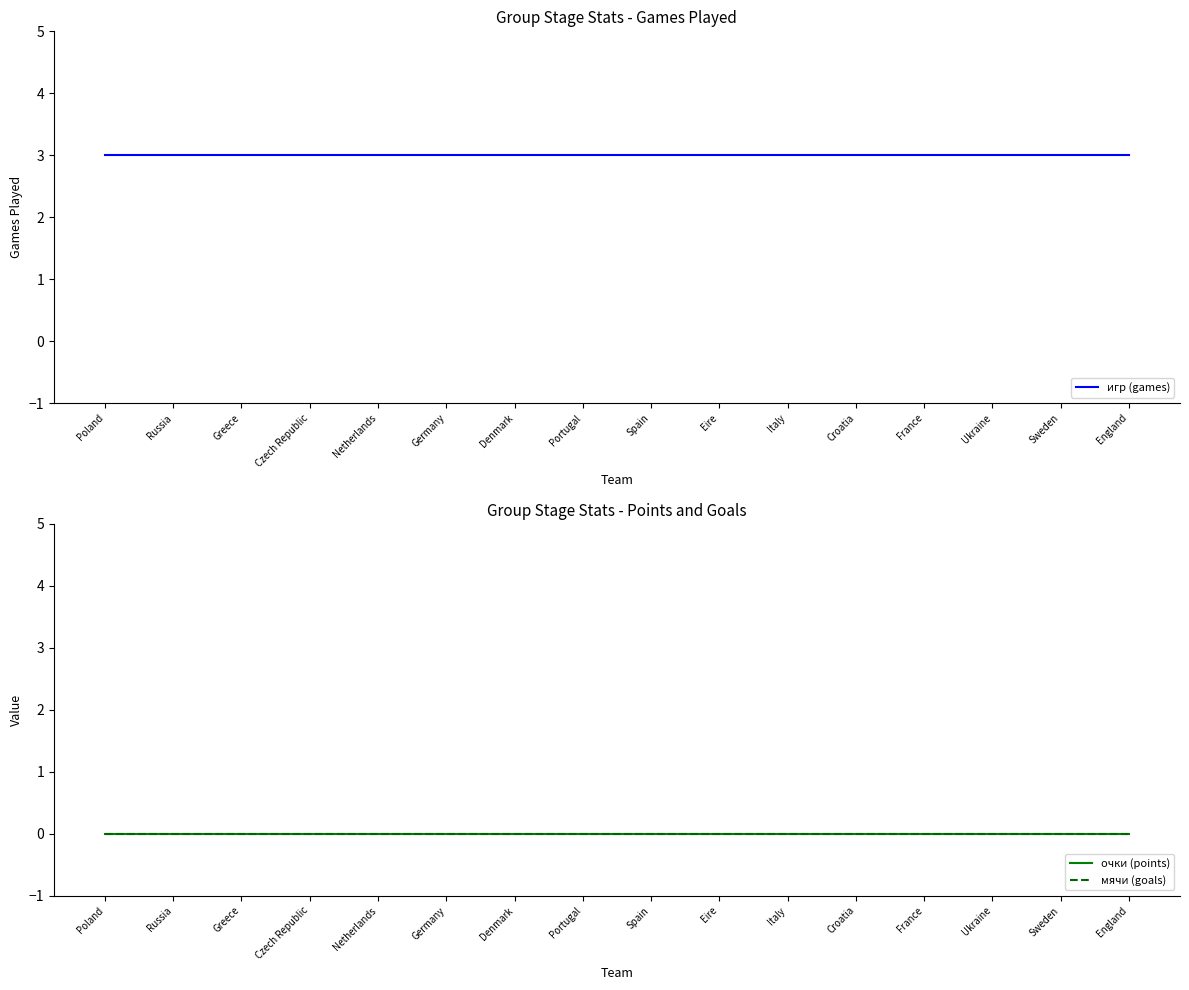

True or false: очки (points) has a value of 0 at England.

True